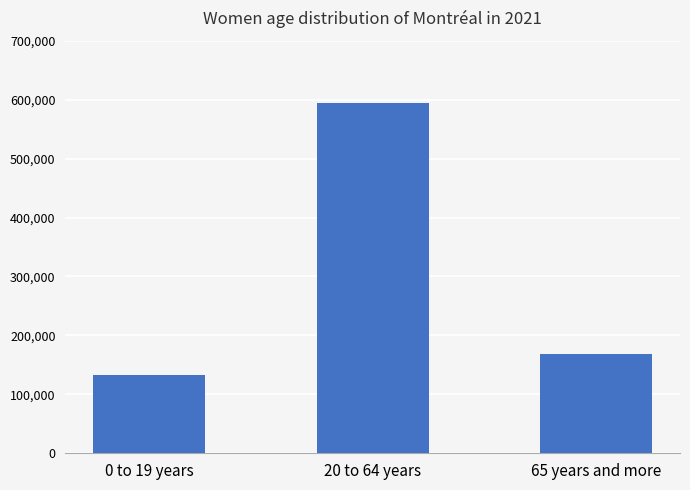

What is the sum of all values?

894980